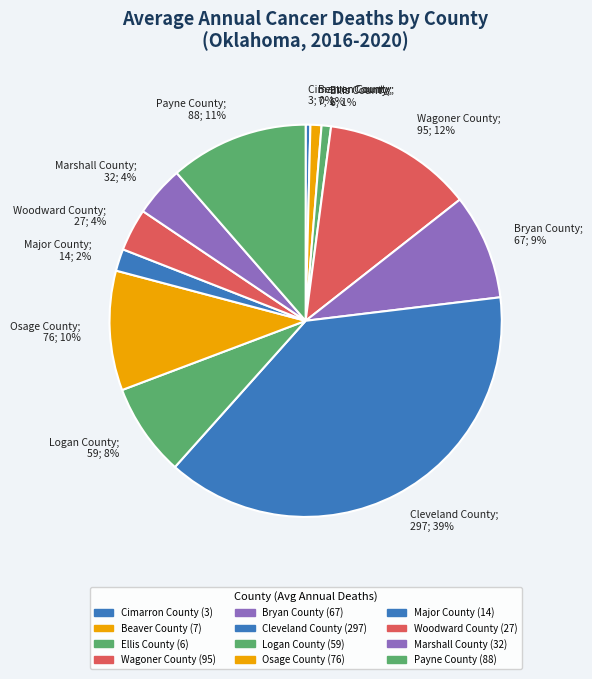

Count the number of slices in the pie.

12